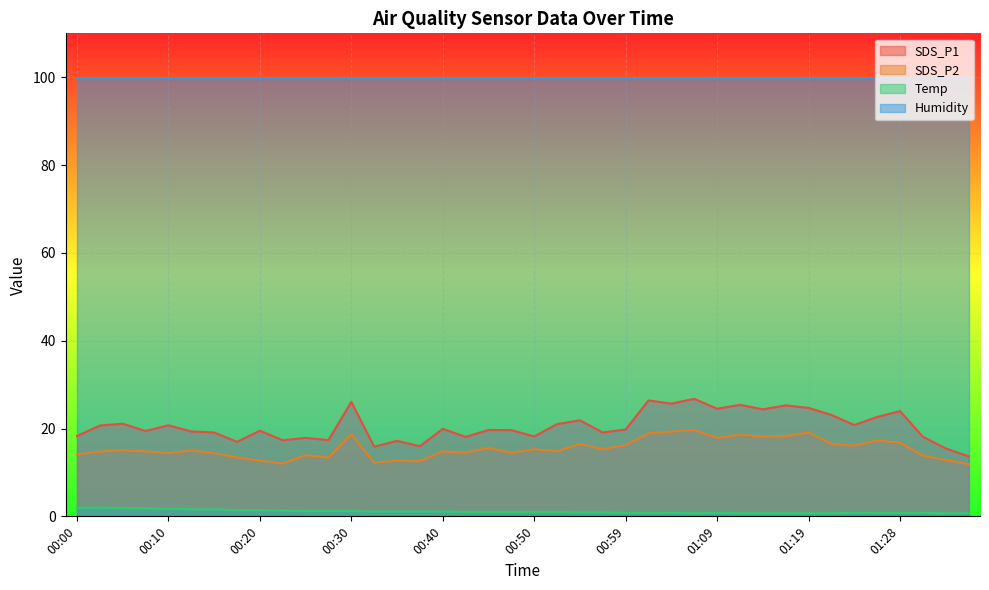

True or false: SDS_P2 and SDS_P1 cross at least once.

False